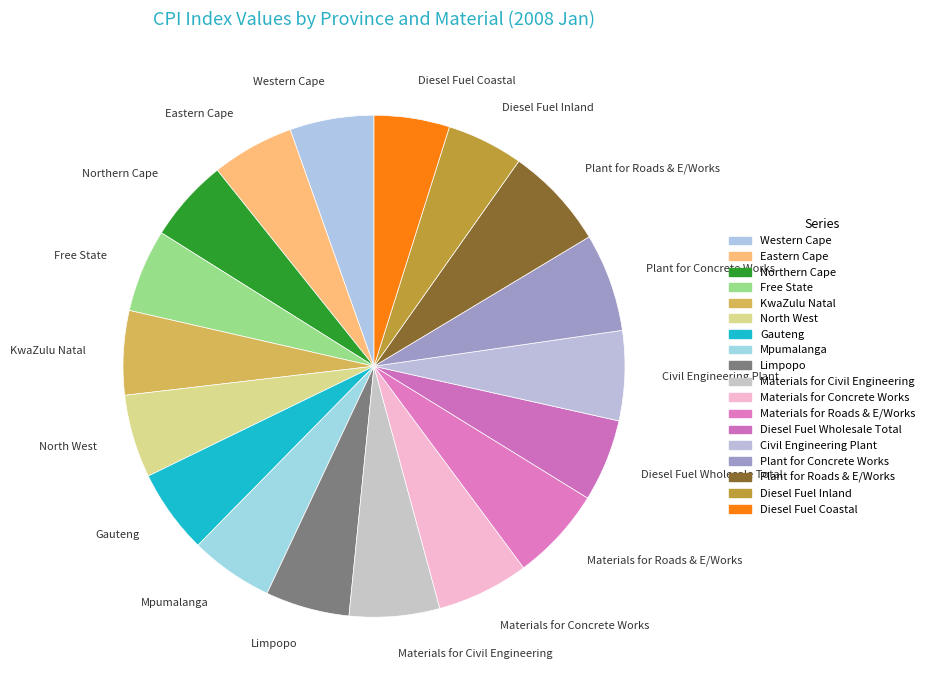

What is the ratio of the value at Diesel Fuel Wholesale Total to the value at Western Cape?

1.0